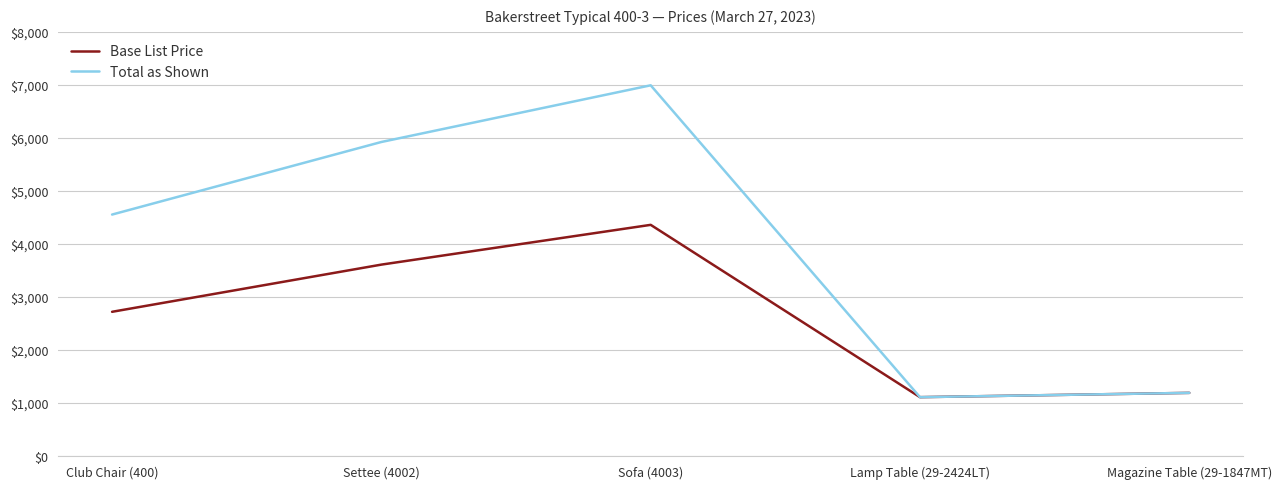

Which series has the largest total across all categories?

Total as Shown